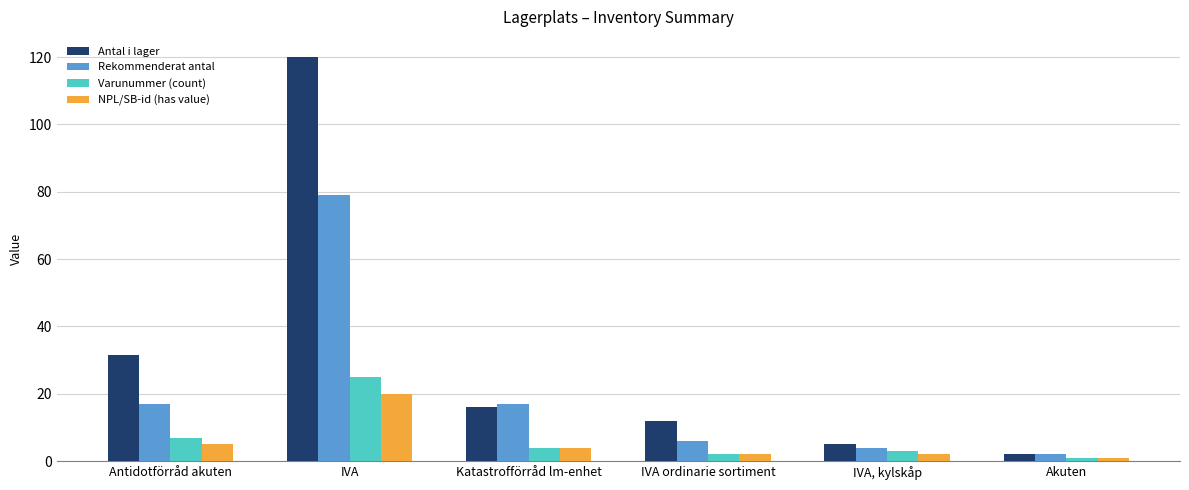

At how many categories does at least one series exceed 82?

1